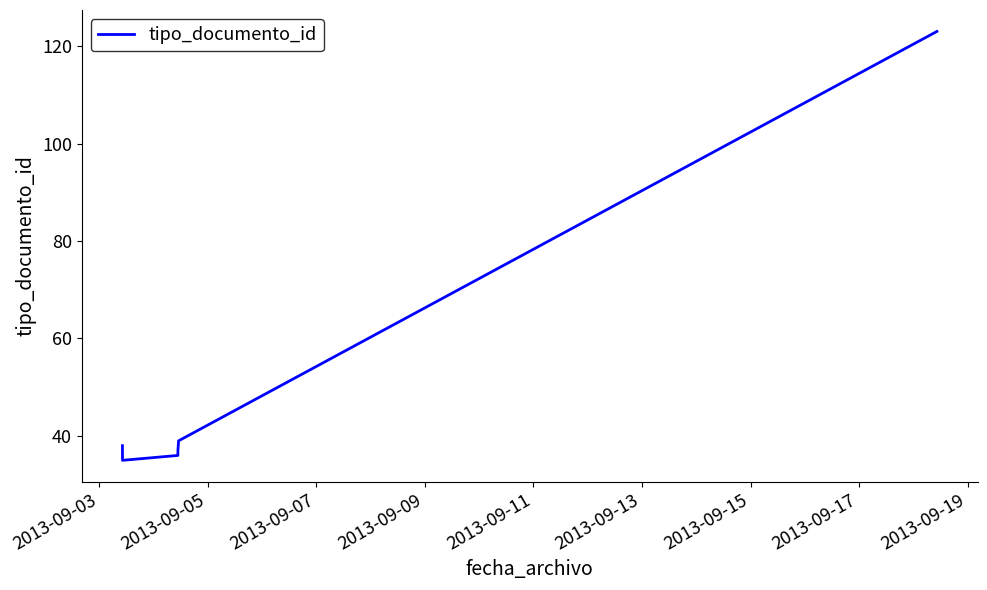

How many lines are shown in the chart?

1